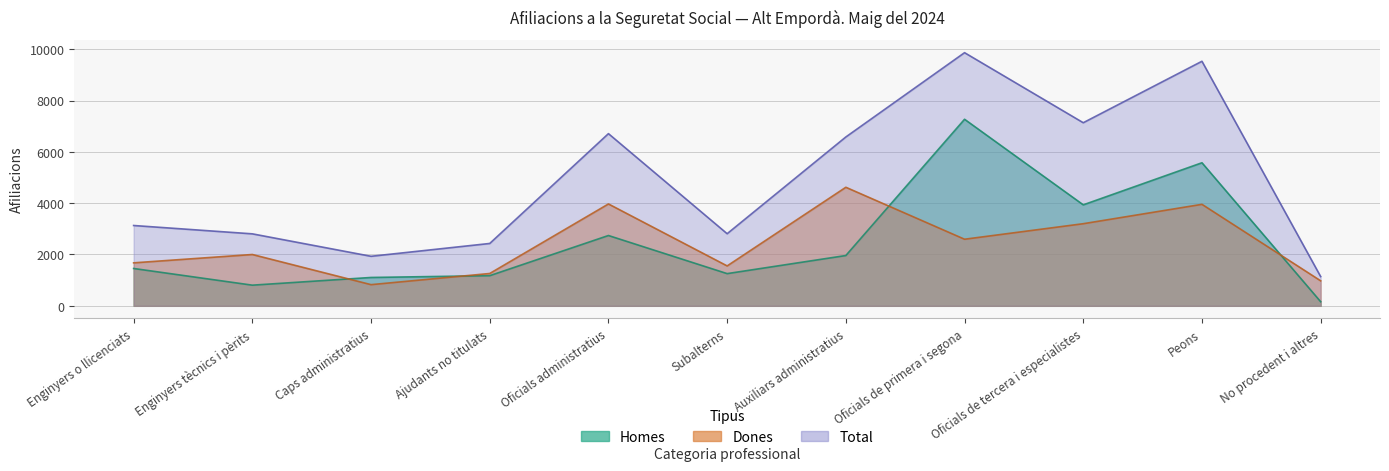

What is the sum of all Total values?

54065